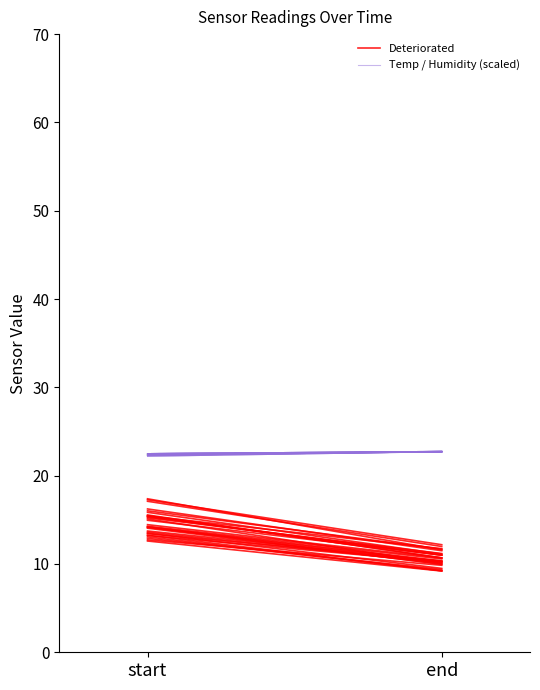

What are all the series names shown in the legend?

Deteriorated, Temp / Humidity (scaled)